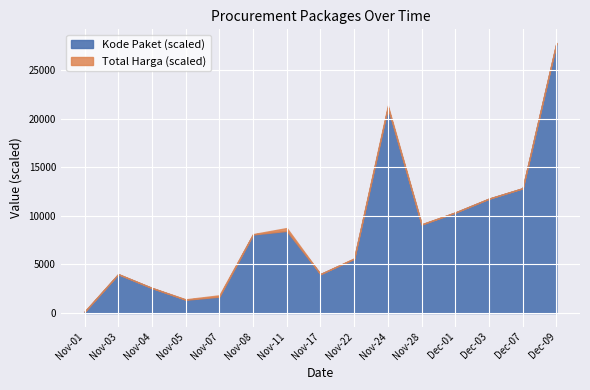

True or false: Kode Paket (Scaled) has more than 2 points higher than both neighbors.

True